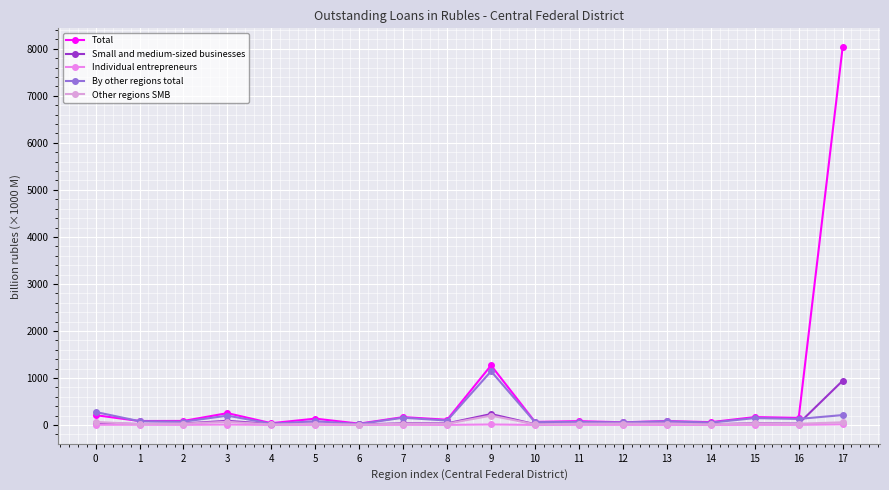

What are all the series names shown in the legend?

Total, Small and medium-sized businesses, Individual entrepreneurs, By other regions total, Other regions SMB